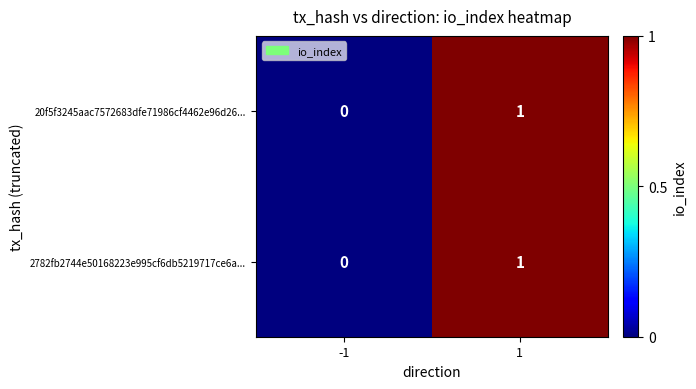

What is the maximum value shown in the chart?

1